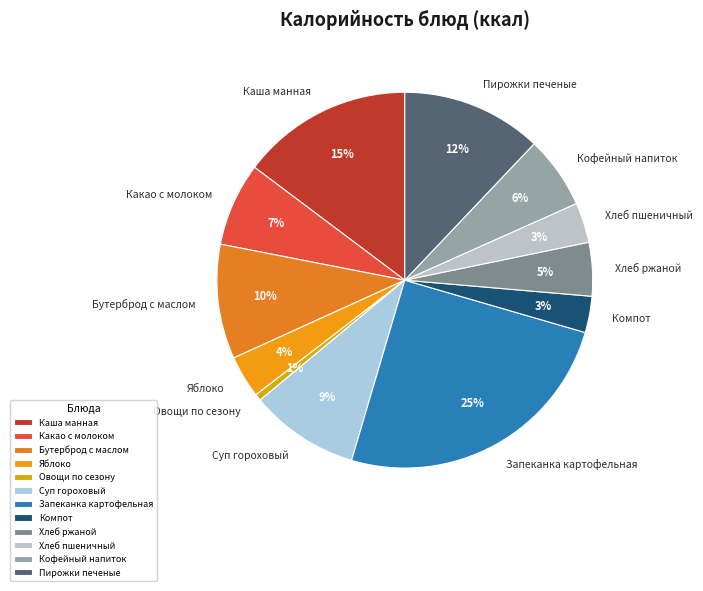

True or false: Пирожки печеные accounts for 12% of the total.

True